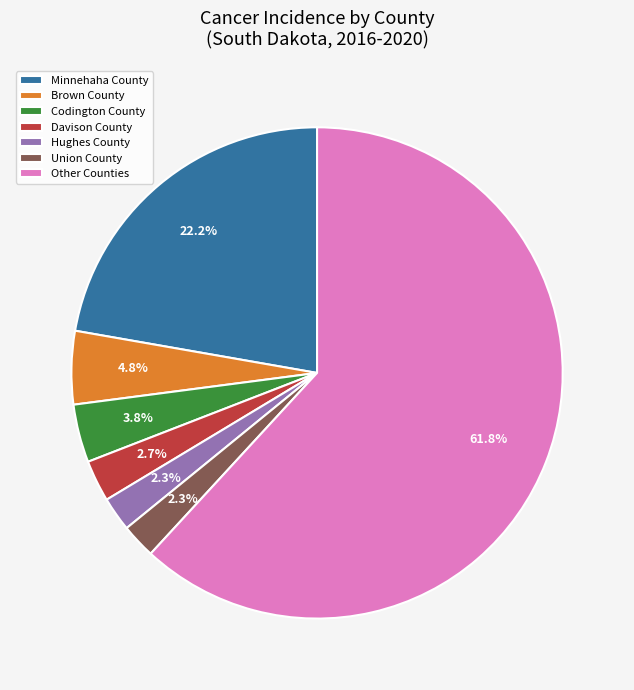

How much of the chart is everything except Brown County?

95.2%